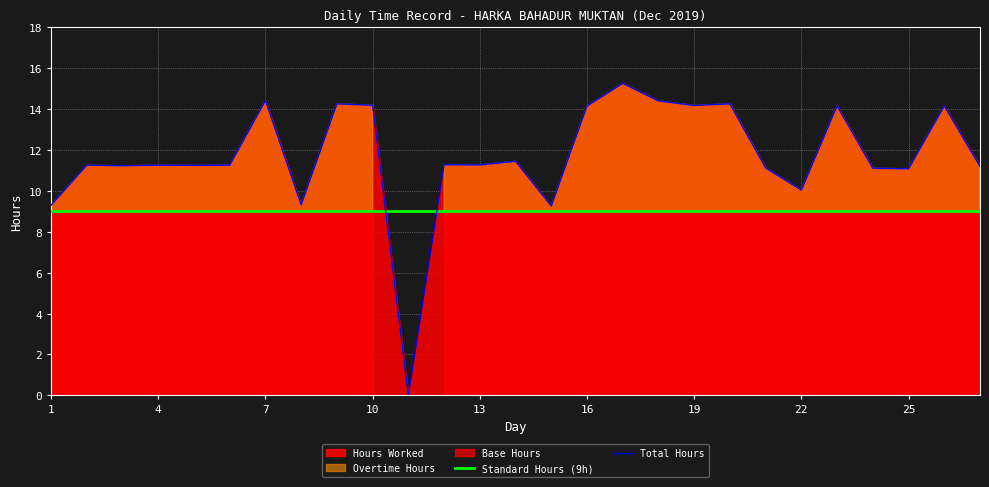

The value of Total Hours at 16 is 14.2. True or false?

True